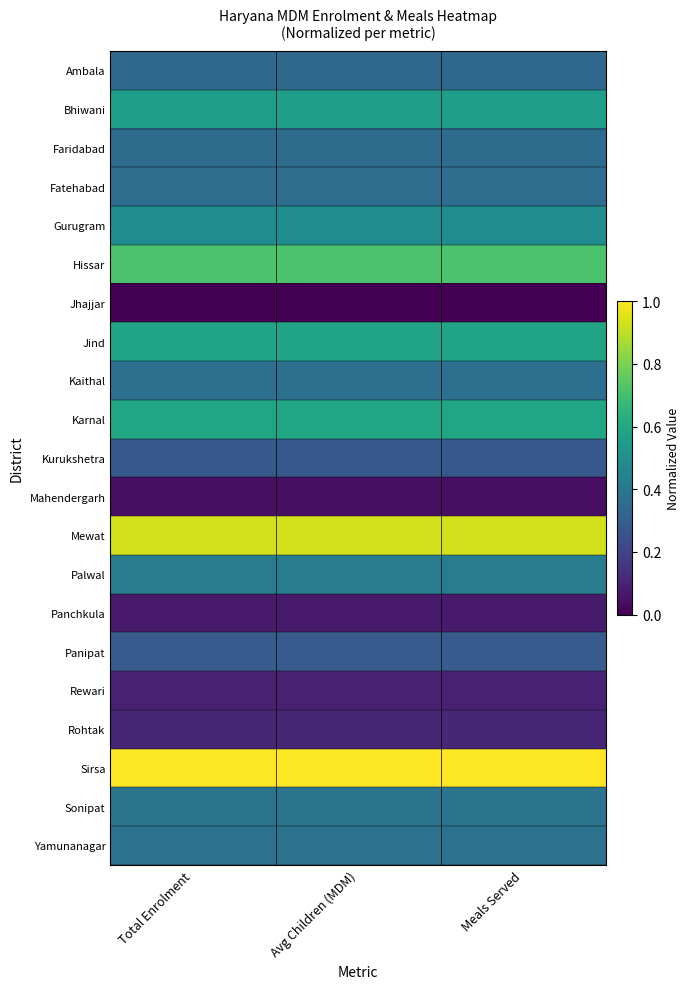

At Total Enrolment, list the series in order from smallest to largest.

Jhajjar, Mahendergarh, Panchkula, Rewari, Rohtak, Kurukshetra, Panipat, Ambala, Faridabad, Fatehabad, Kaithal, Yamunanagar, Sonipat, Palwal, Gurugram, Bhiwani, Jind, Karnal, Hissar, Mewat, Sirsa